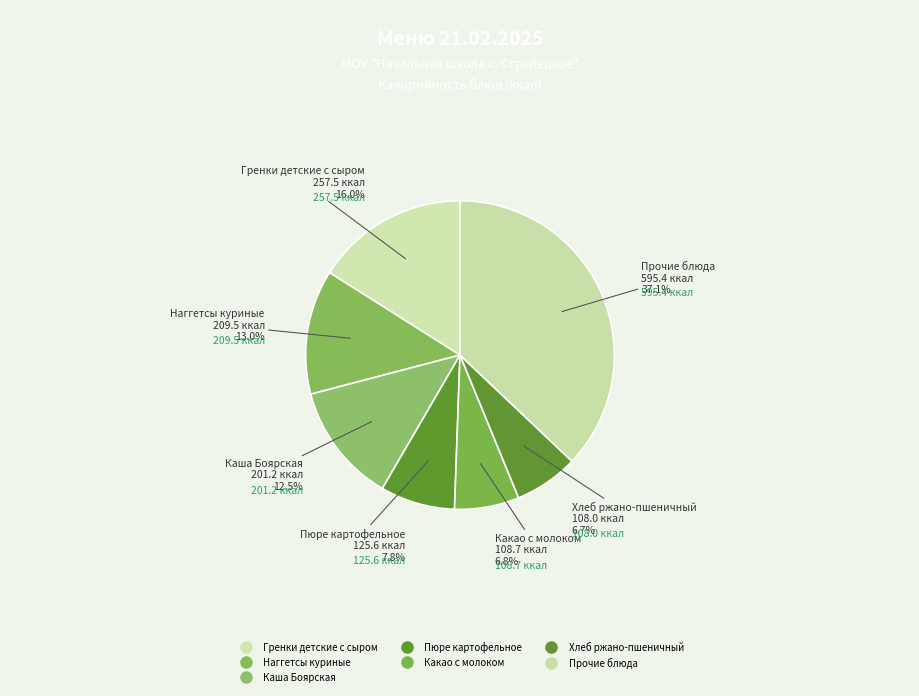

How many segments does this pie chart have?

7